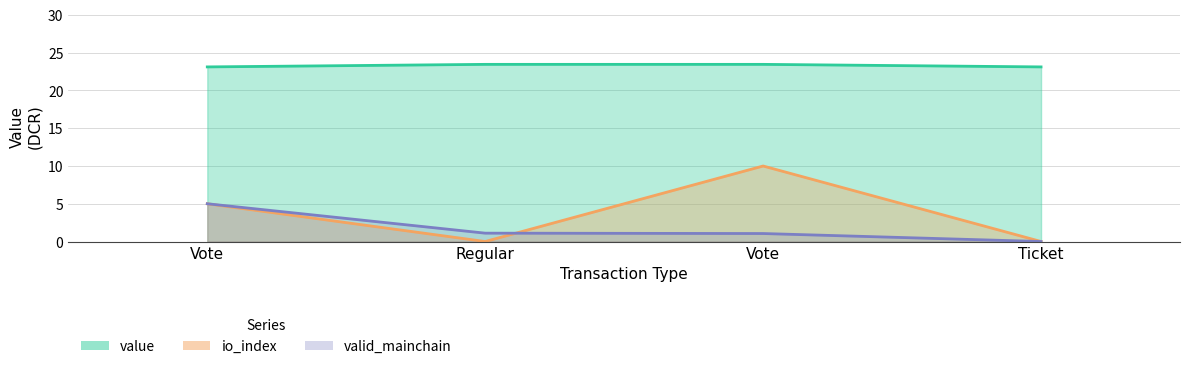

In io_index, how many points are lower than both neighbors (excluding endpoints)?

1